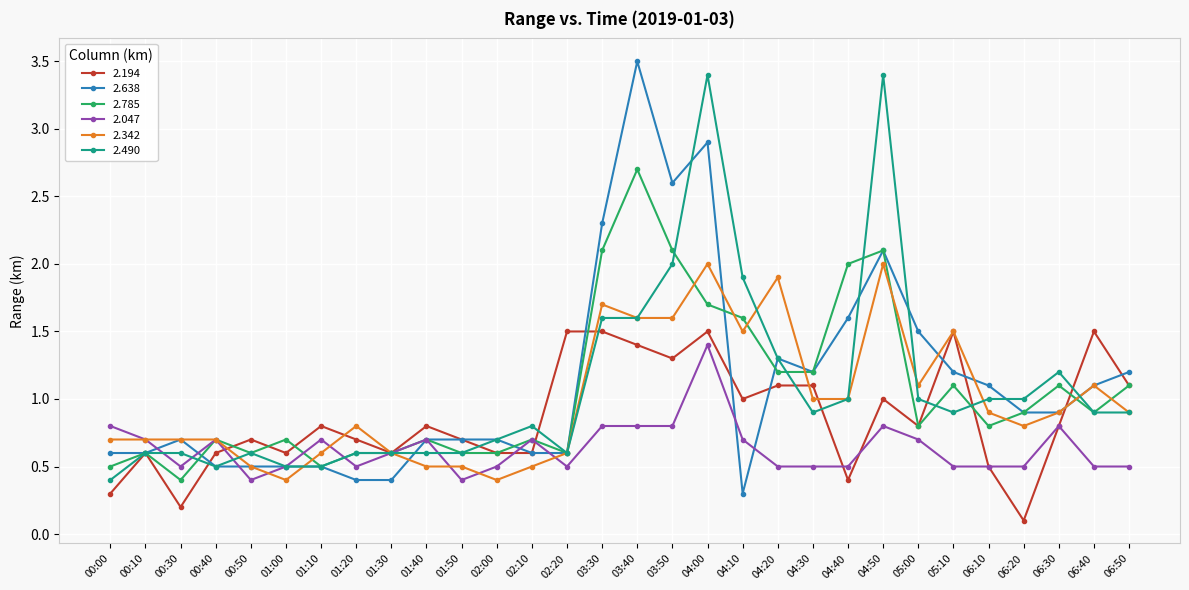

Which series changed the most between 01:40 and 06:30?

2.490